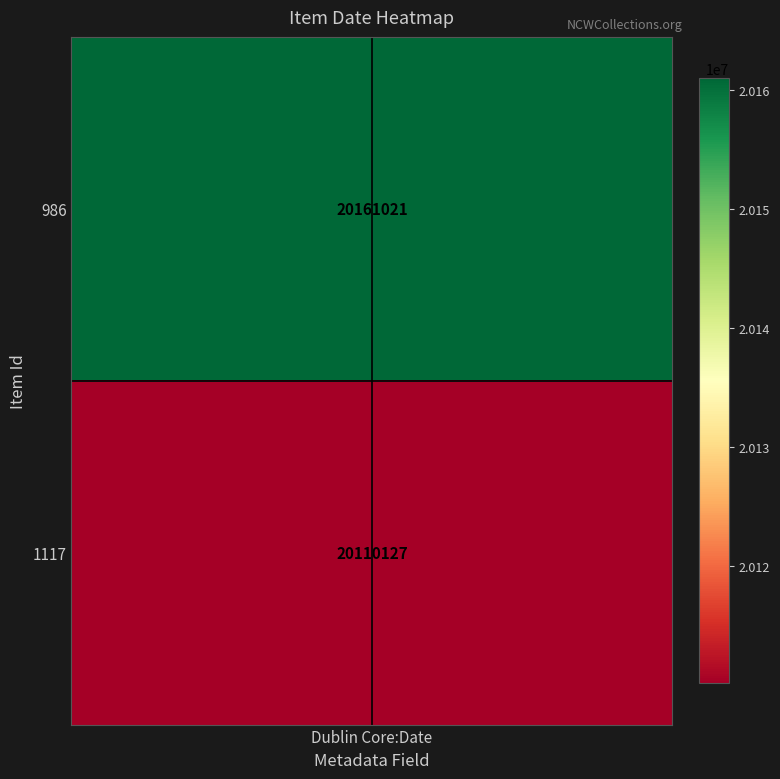

At which label is V-crosshair closest to 0?

Dublin Core:Date